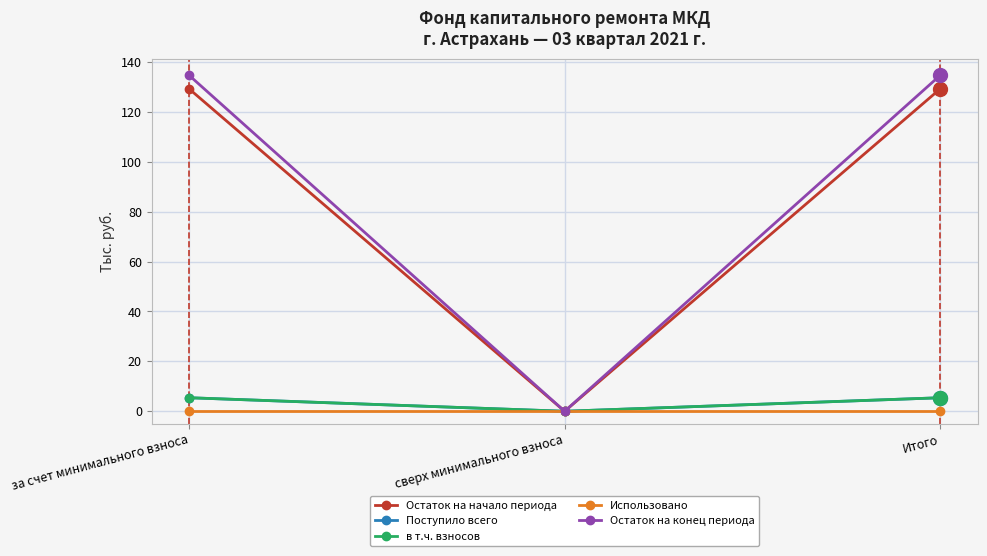

Which has a higher value, сверх минимального взноса or Итого?

Итого